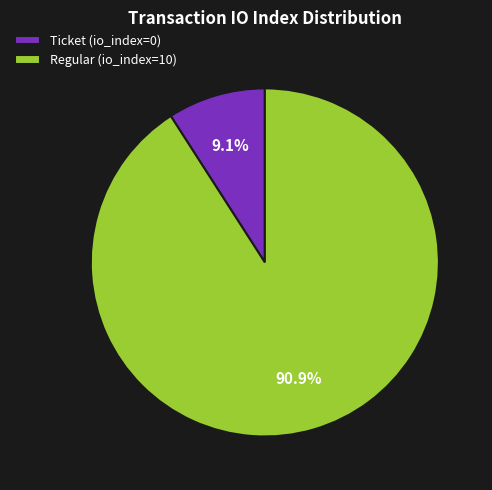

Between Regular (io_index=10) and Ticket (io_index=0), which is larger?

Regular (io_index=10)